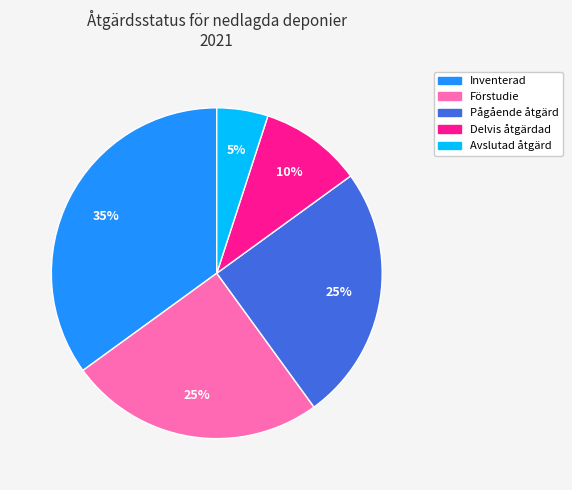

How many slices are in this pie chart?

5